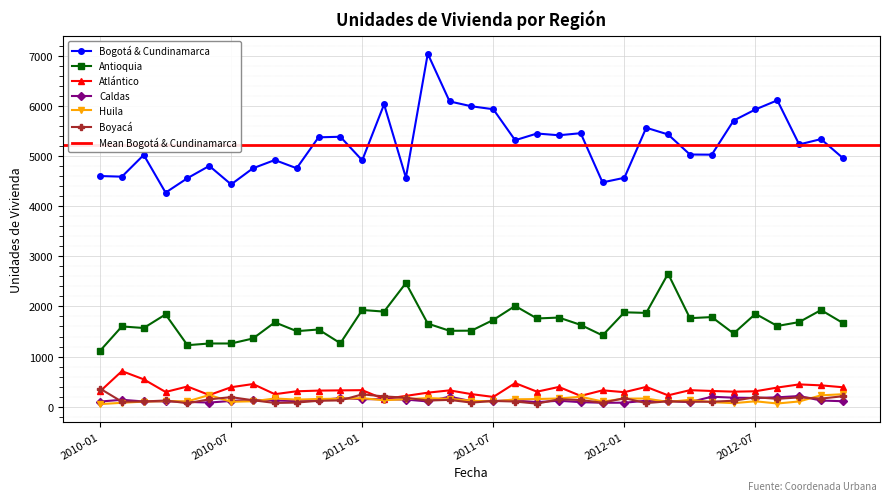

At which category does the chart reach its minimum across all series?

2010-01